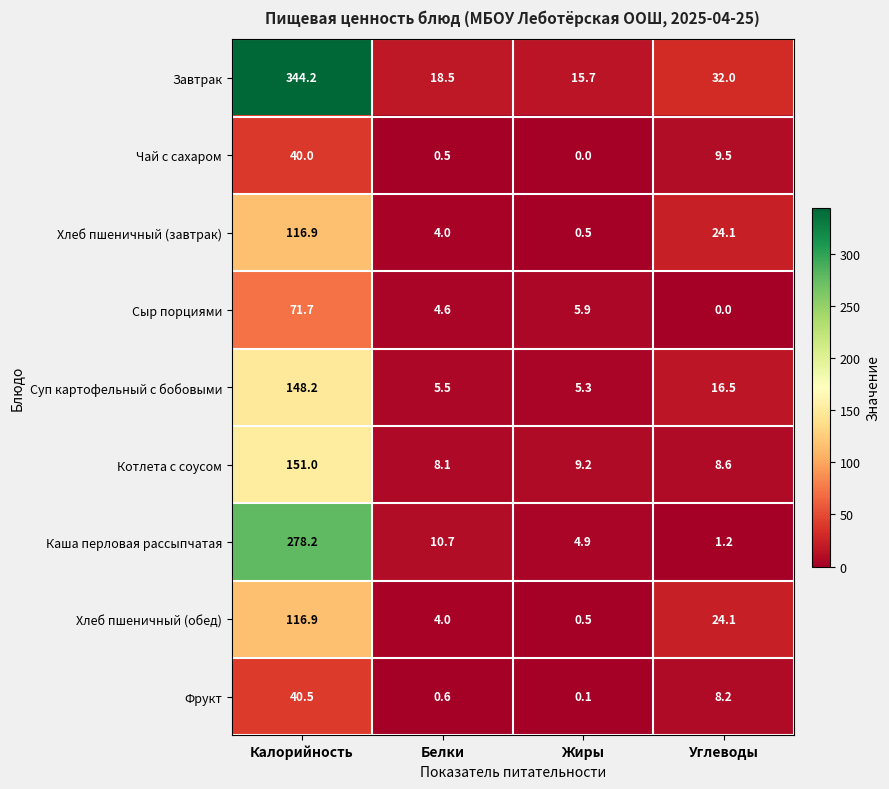

How many values in the Котлета с соусом series are below 9?

2